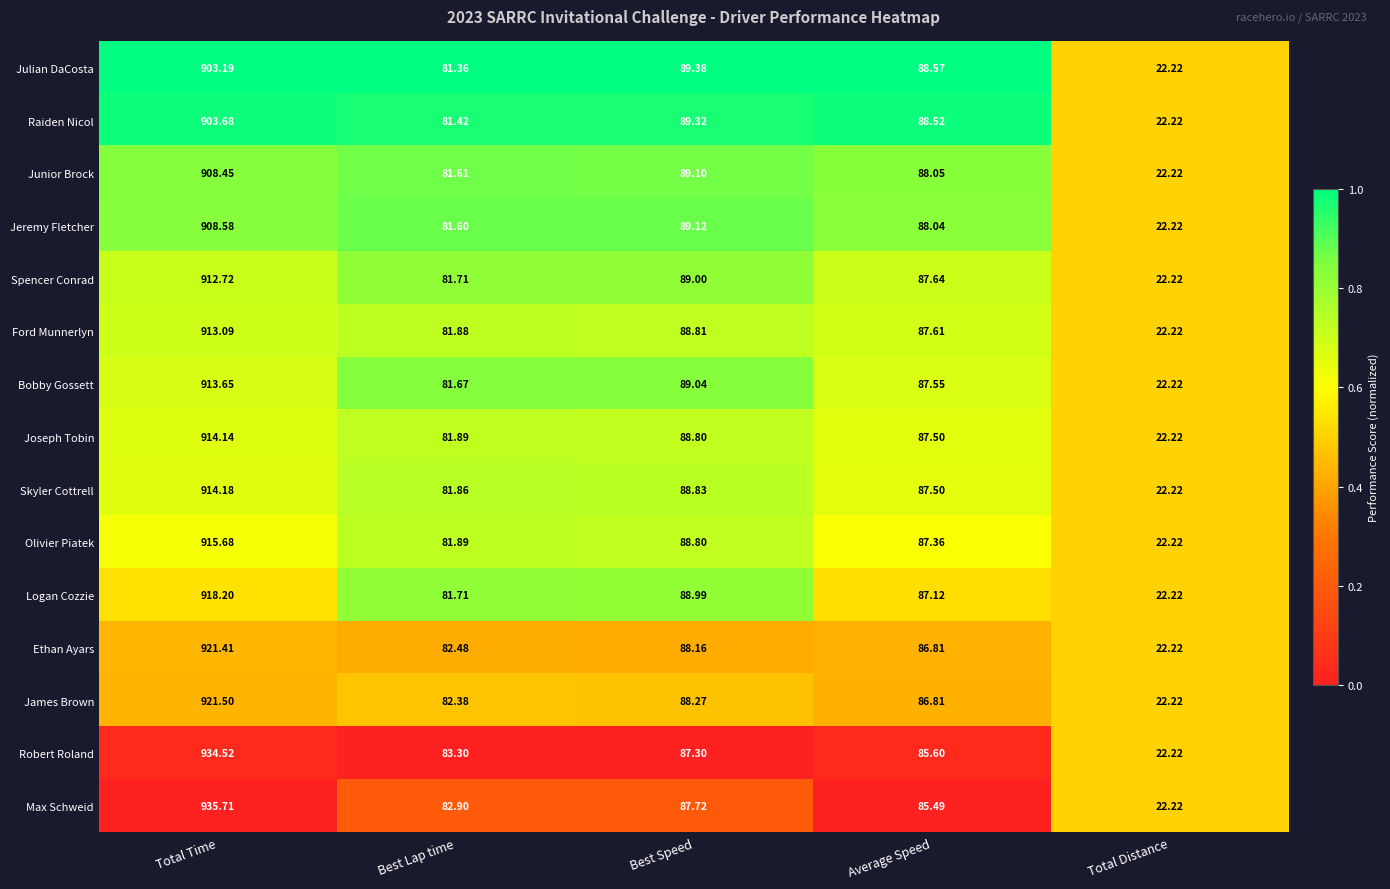

Between Best Speed and Total Distance, which series saw the biggest shift?

Julian DaCosta